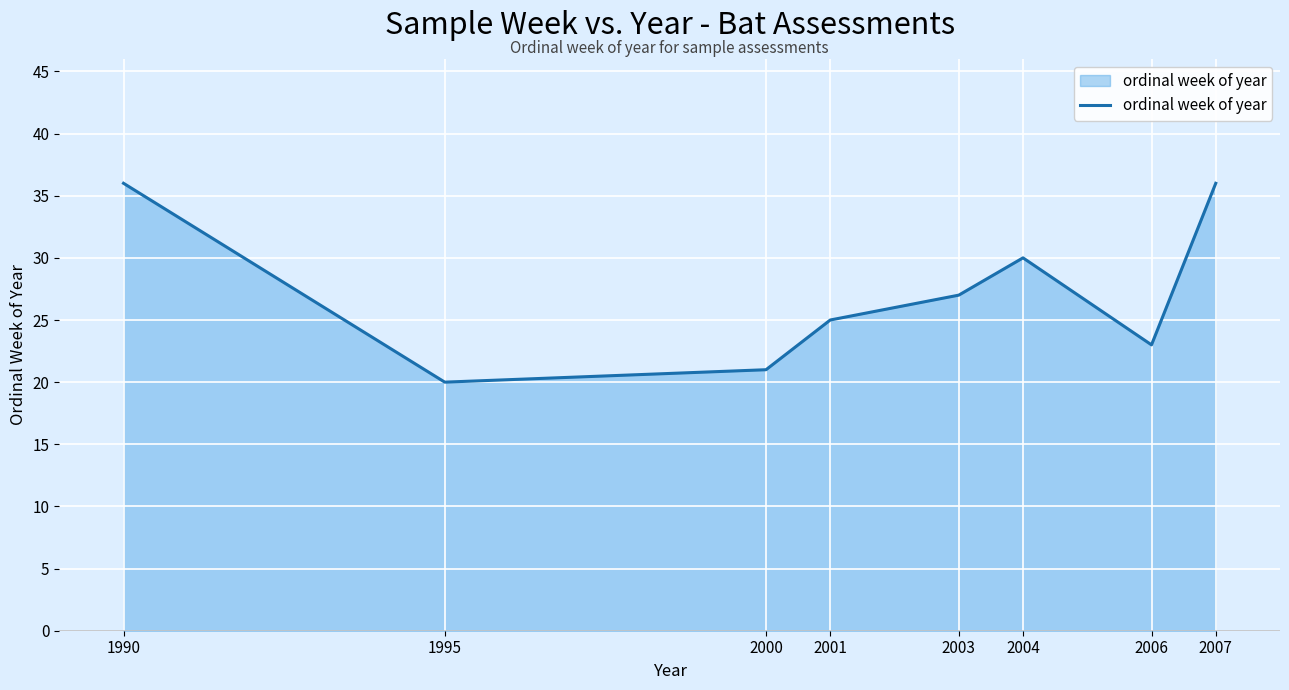

How many series are shown in this chart?

1